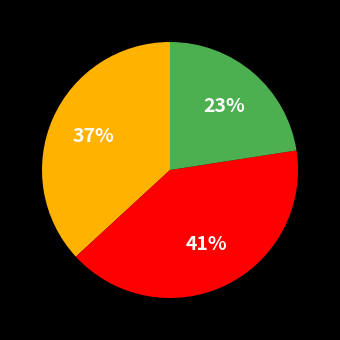

Is there any slice that represents more than half of the pie?

No